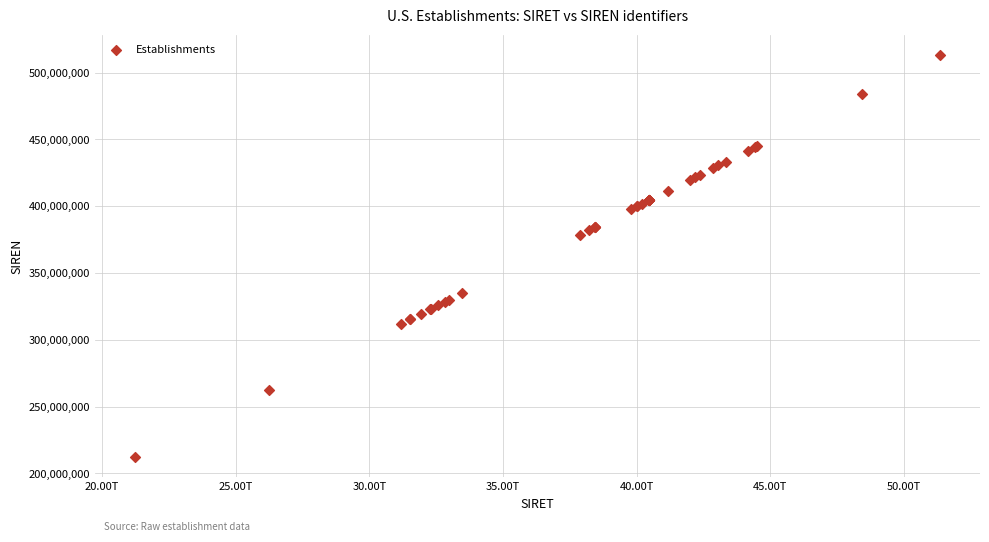

What Y value in the scatter plot is closest to 362853193?

378753115